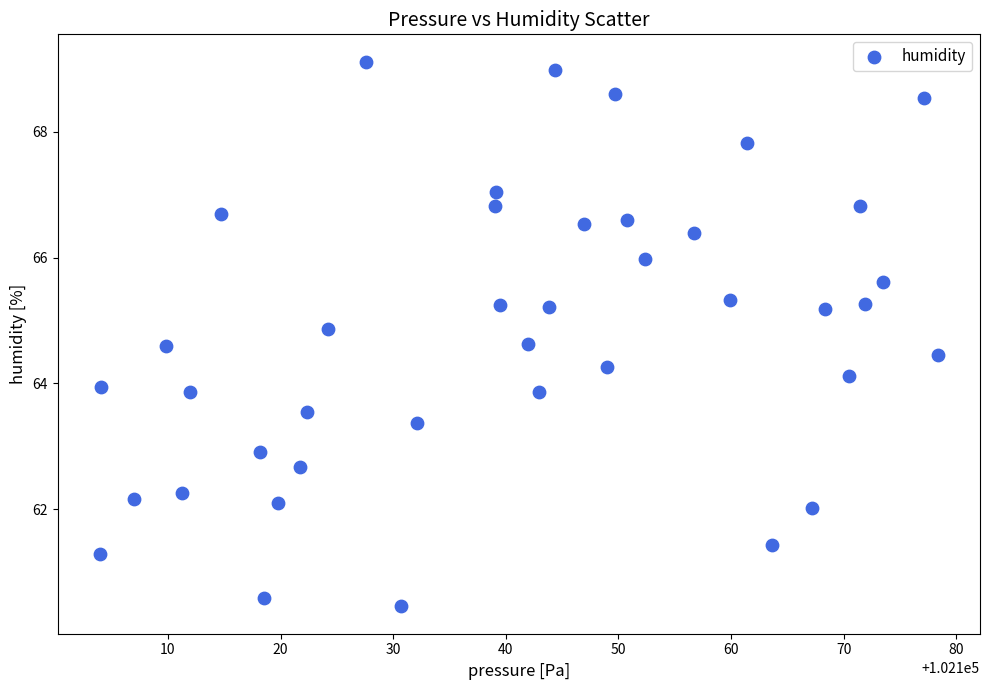

What is the range of Y values (max minus min)?

8.7